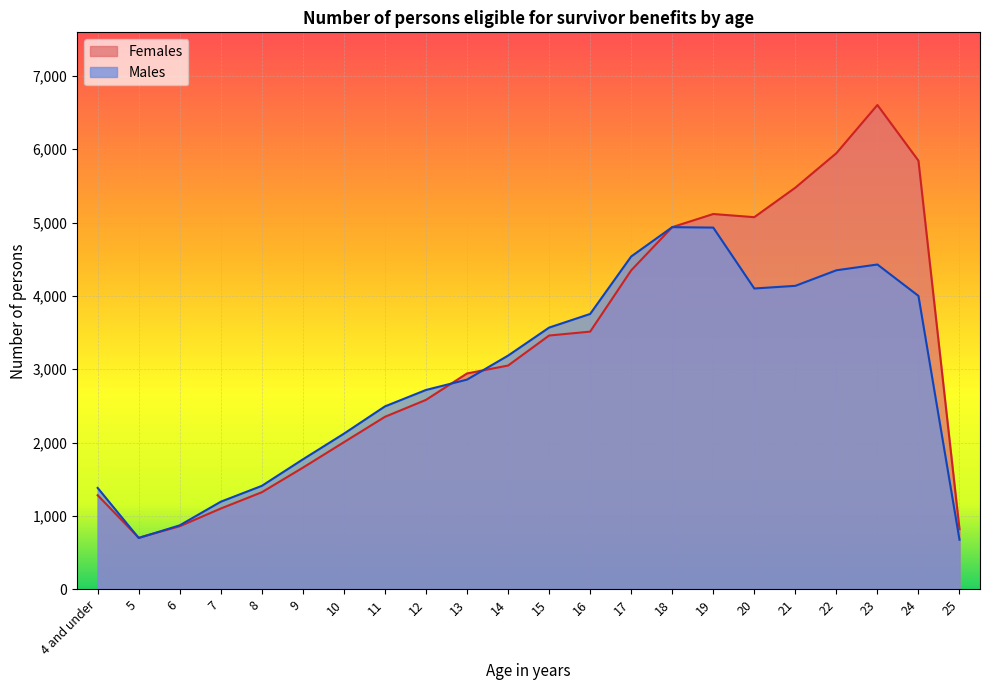

How many distinct data groups are displayed?

2